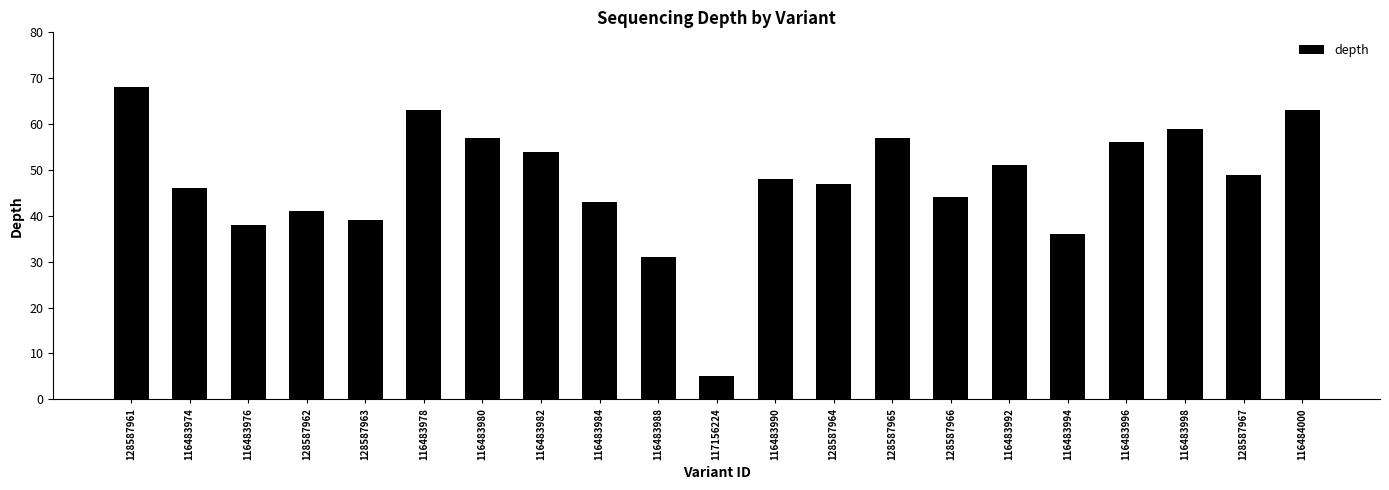

Reading left to right, extract all data points from this chart.

128587961=68	116483974=46	116483976=38	128587962=41	128587963=39	116483978=63	116483980=57	116483982=54	116483984=43	116483988=31	117156224=5	116483990=48	128587964=47	128587965=57	128587966=44	116483992=51	116483994=36	116483996=56	116483998=59	128587967=49	116484000=63